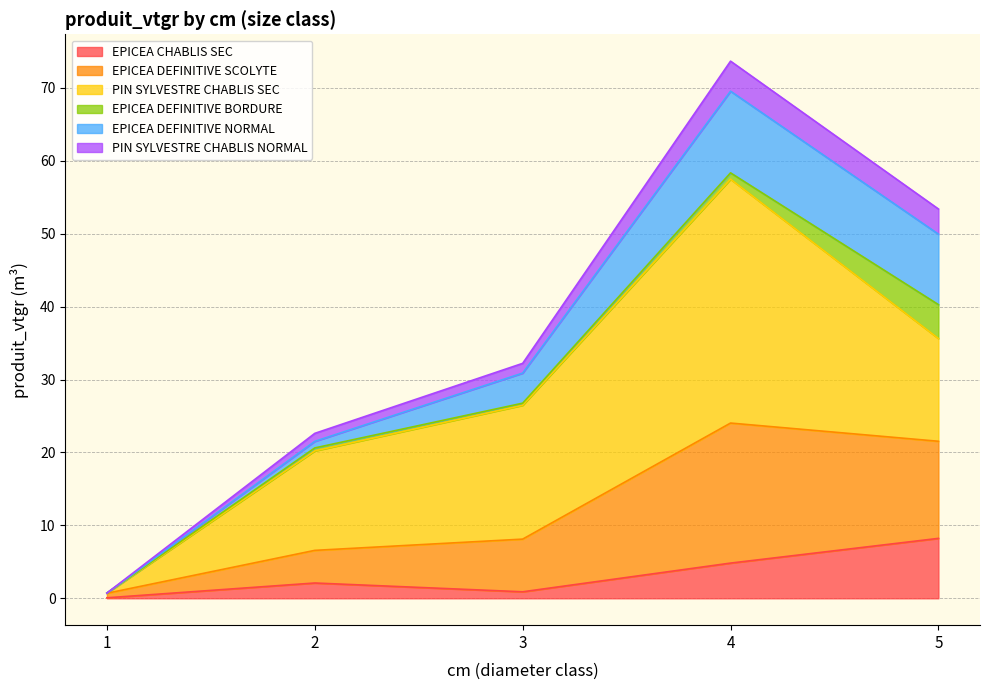

True or false: EPICEA CHABLIS SEC has a value of 7.6 at 4.

False